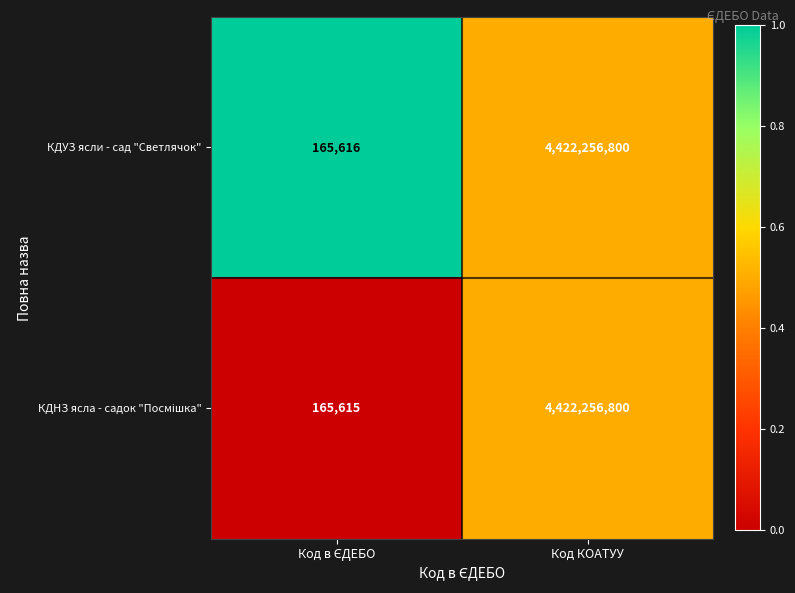

How many categories are shown in the chart?

2